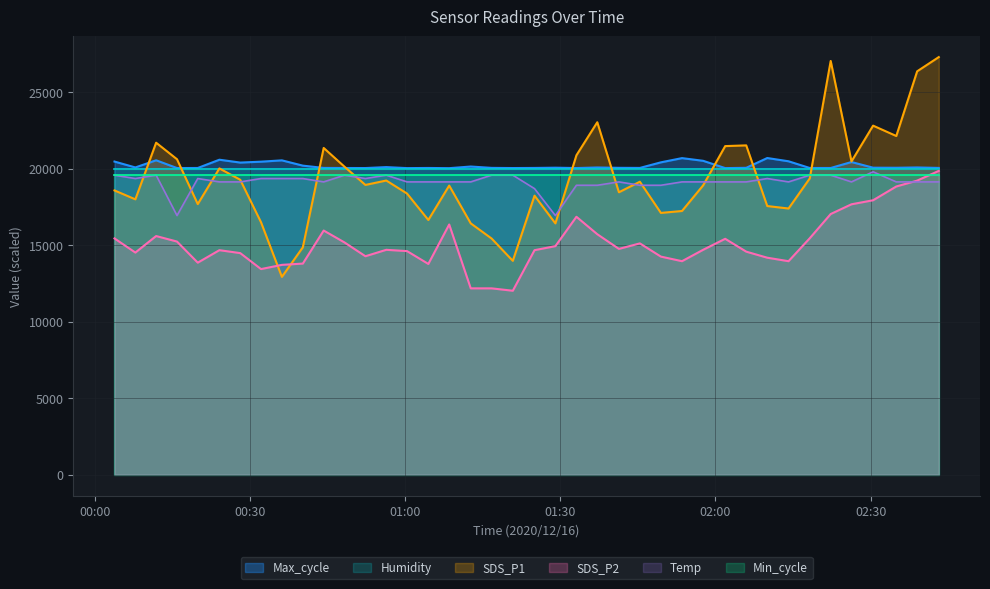

True or false: SDS_P2 and Temp cross at least once.

True